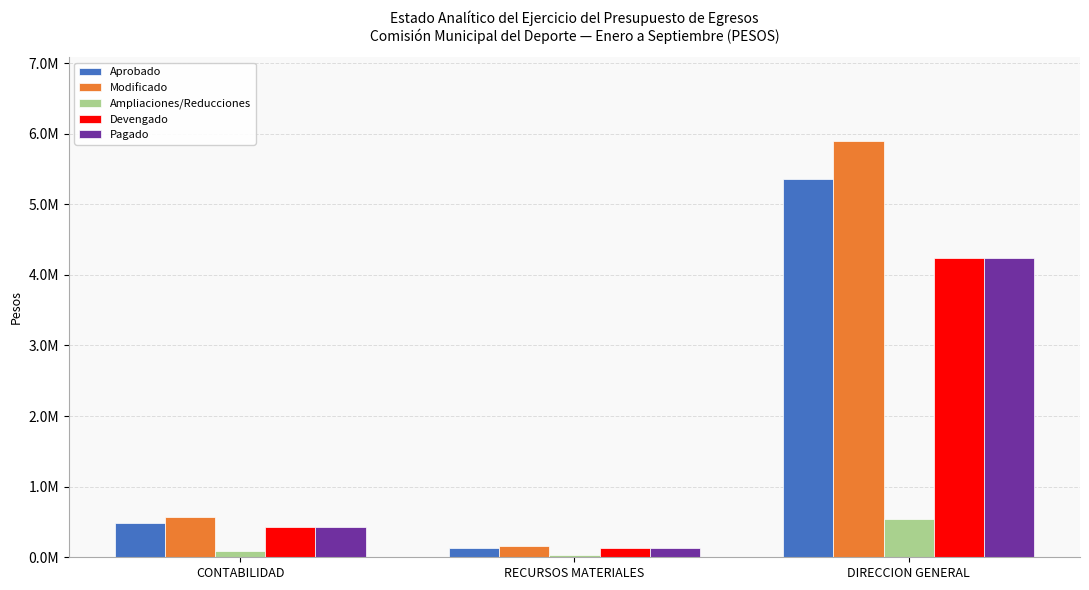

Which series has the widest spread of values?

Modificado